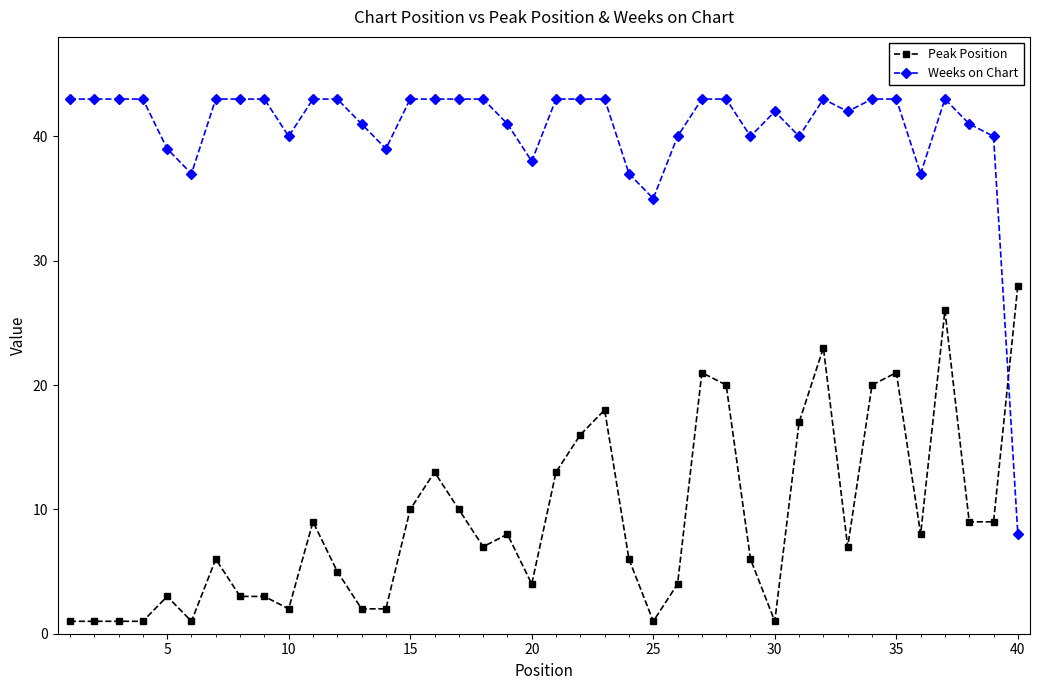

What is the lowest value of the Peak Position series?

1